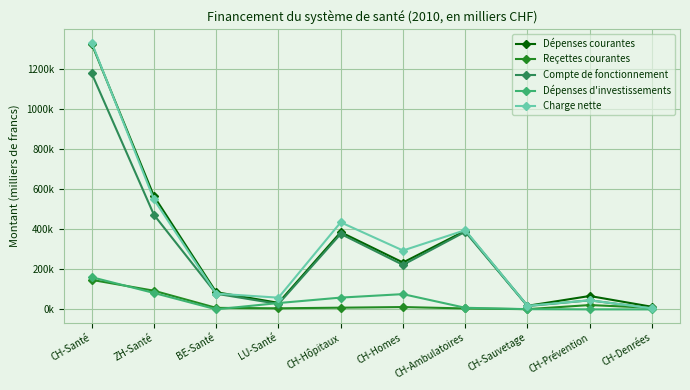

Where is Compte de fonctionnement nearest to the value 591393?

ZH-Santé